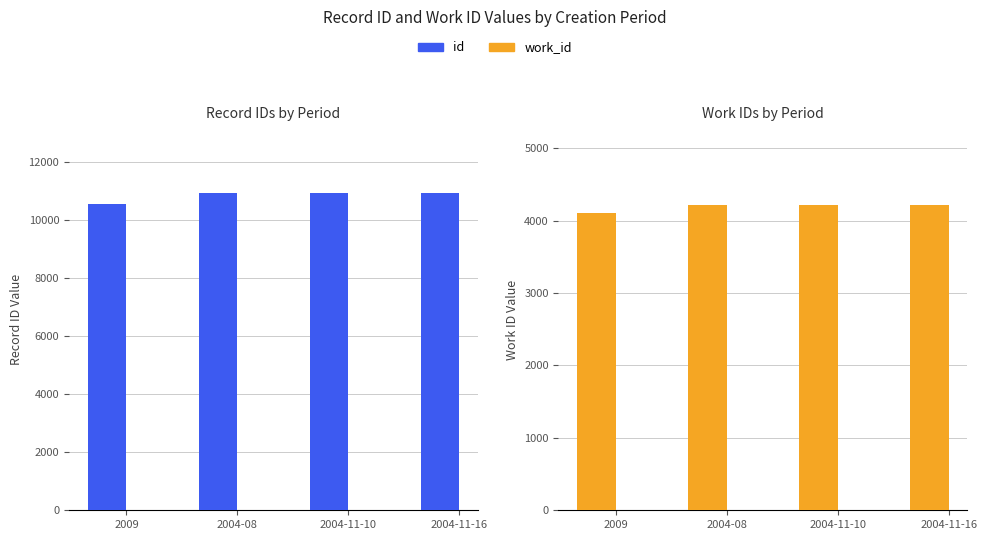

What is the difference between the maximum and minimum values in the id series?

391